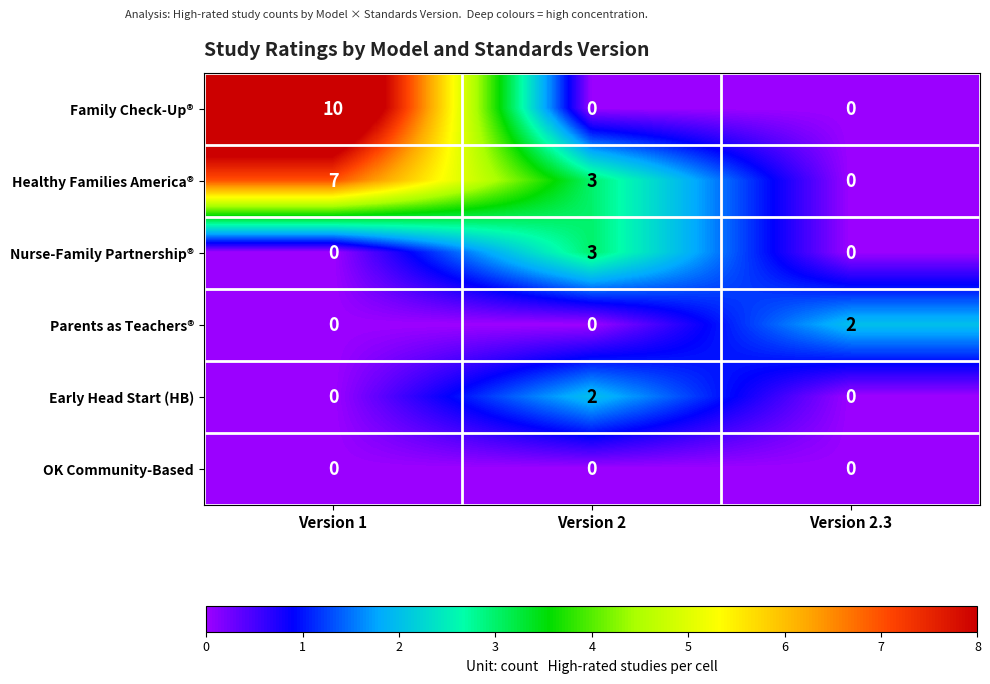

Reading left to right, extract all data points from this chart.

Family Check-Up®: Version 1=10	Version 2=0	Version 2.3=0
Healthy Families America®: Version 1=7	Version 2=3	Version 2.3=0
Nurse-Family Partnership®: Version 1=0	Version 2=3	Version 2.3=0
Parents as Teachers®: Version 1=0	Version 2=0	Version 2.3=2
Early Head Start (HB): Version 1=0	Version 2=2	Version 2.3=0
OK Community-Based: Version 1=0	Version 2=0	Version 2.3=0